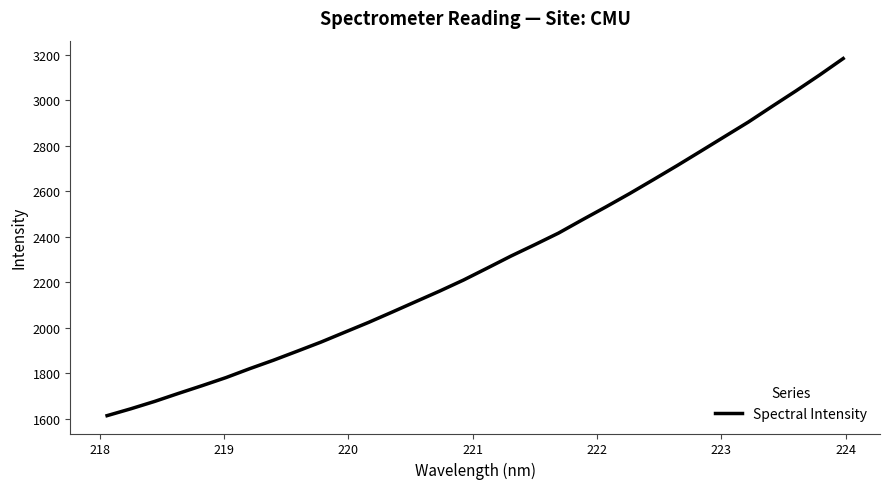

What is the difference between the second highest and second lowest values?

1466.9